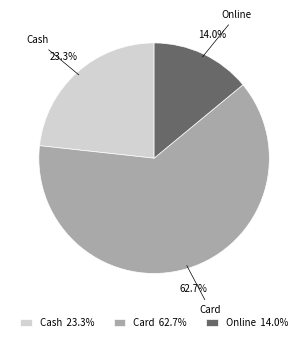

Rank the categories by value from lowest to highest.

Online, Cash, Card